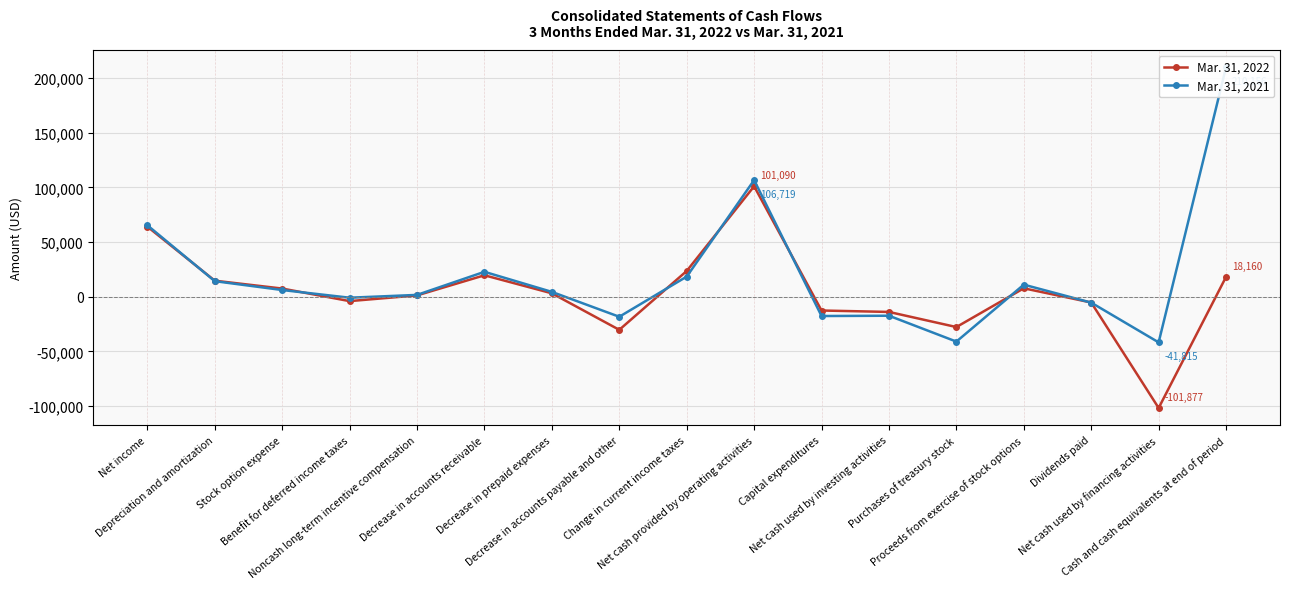

At Decrease in accounts receivable, list the series in order from smallest to largest.

Mar. 31, 2022, Mar. 31, 2021